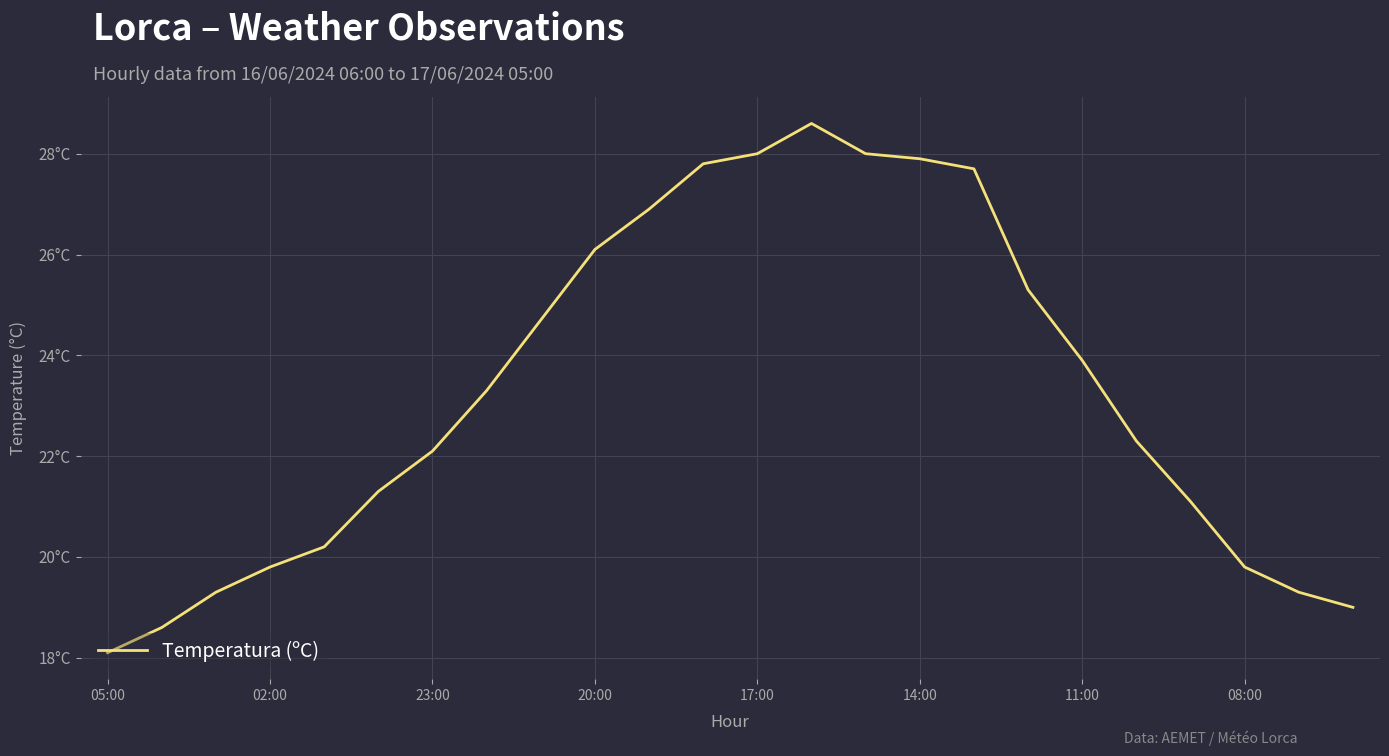

What is the maximum value shown in the chart?

28.6